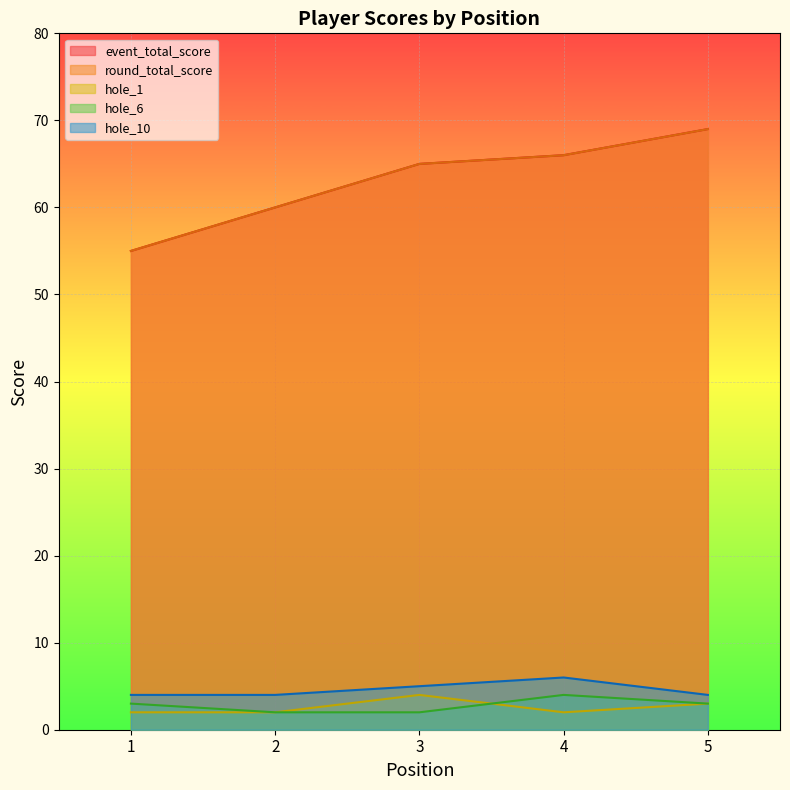

Is it true that hole_1 equals 3 at 4?

False